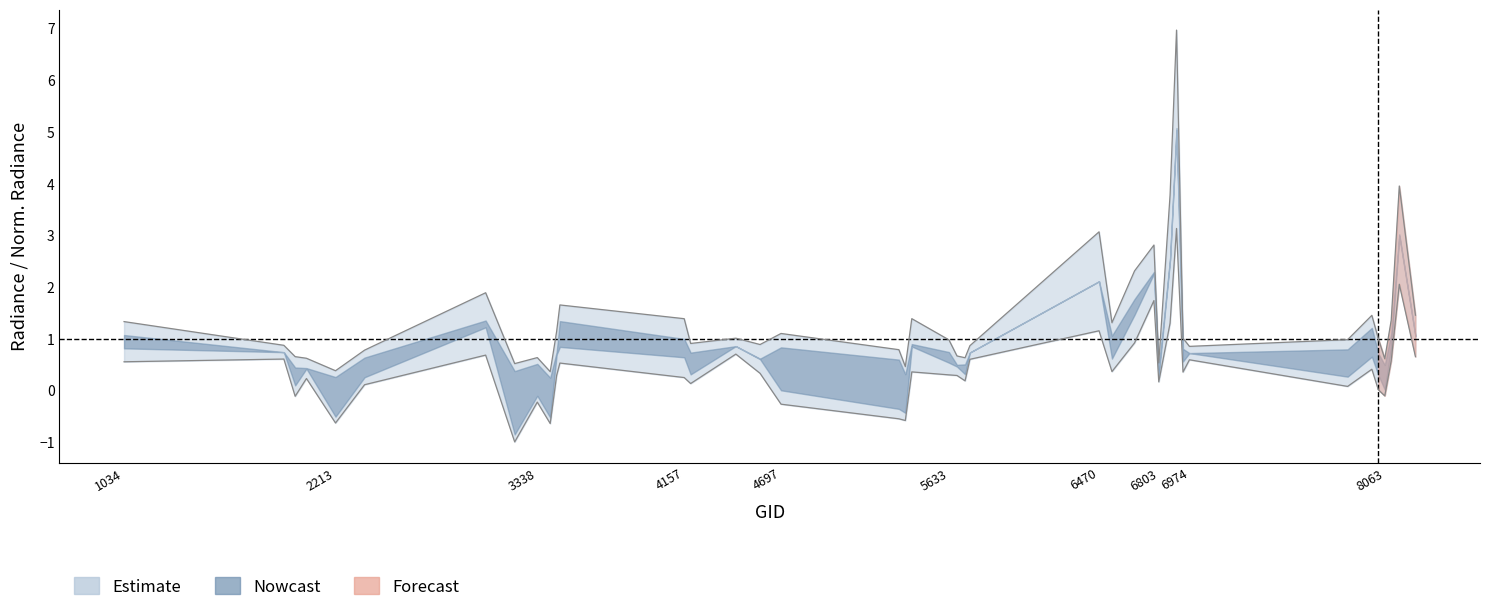

What is the lowest value of the rade9_aggzone_norm series?

-0.9